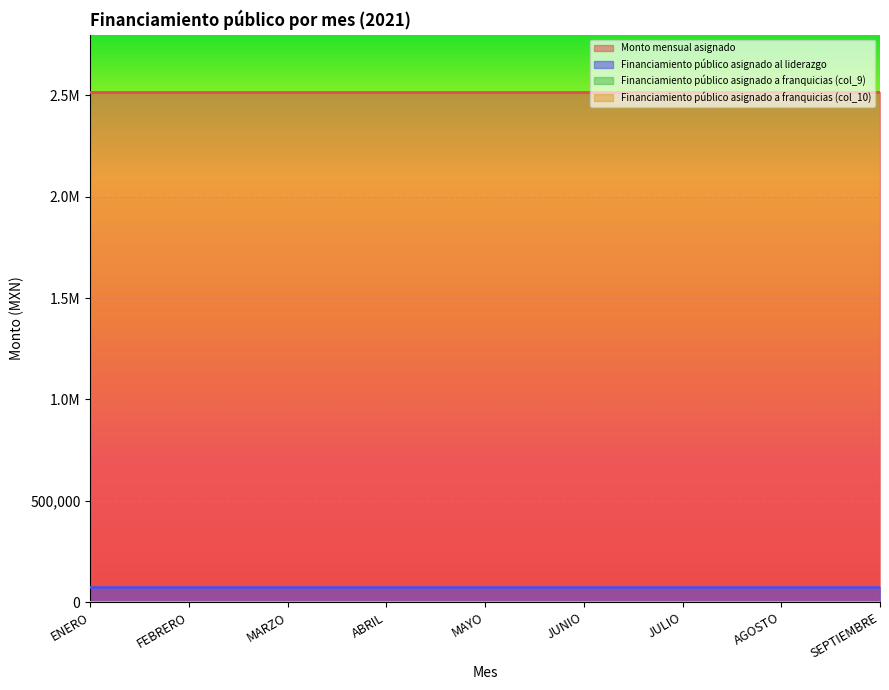

Reading right to left, extract all data points from this chart.

Monto mensual asignado: 2514744.4	2514744.4	2514744.4	2514744.4	2514744.4	2514744.4	2514744.4	2514744.4	2514744.4
Financiamiento público asignado al liderazgo: 75442.3	75442.3	75442.3	75442.3	75442.3	75442.3	75442.3	75442.3	75442.3
Financiamiento público asignado a franquicias (col_9): 0.0	0.0	0.0	0.0	0.0	0.0	0.0	0.0	0.0
Financiamiento público asignado a franquicias (col_10): 0.0	0.0	0.0	0.0	0.0	0.0	0.0	0.0	0.0